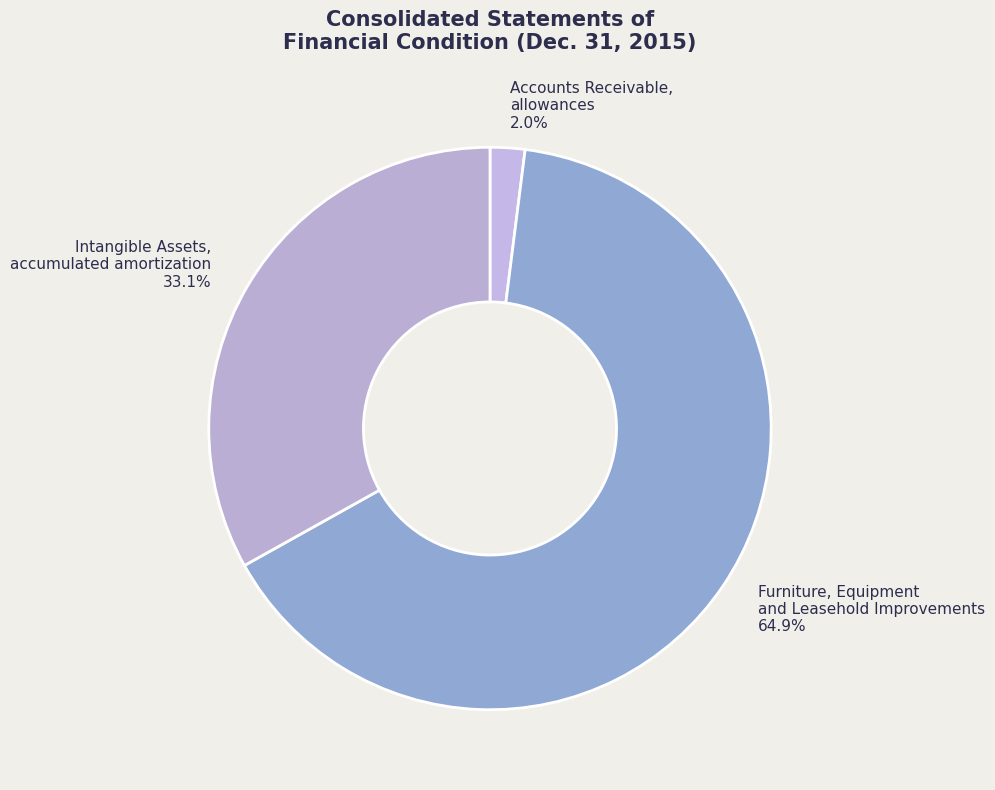

To the nearest percent, what is the difference between the largest and smallest slice percentages?

63%